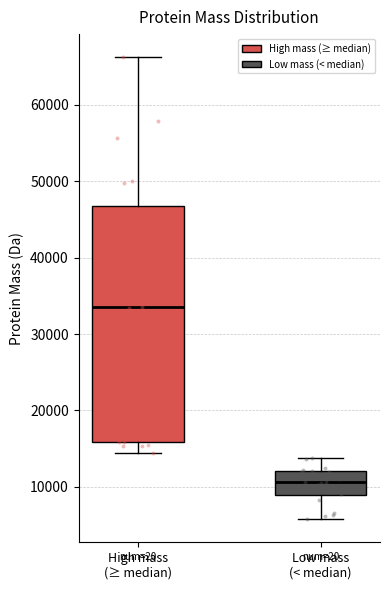

Where does the lower whisker of the box for Low mass (< median) end on the y-axis? The values are not printed on the chart, so give them approximately, as read against the axis.

6000